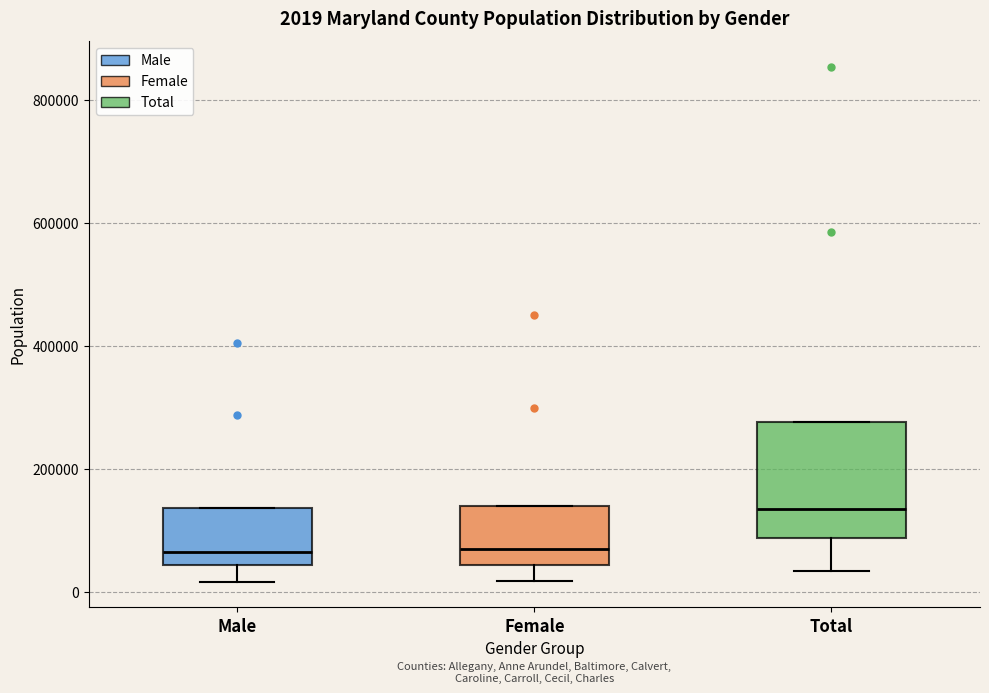

Which box is the tallest, from its lower edge to its upper edge?

Total